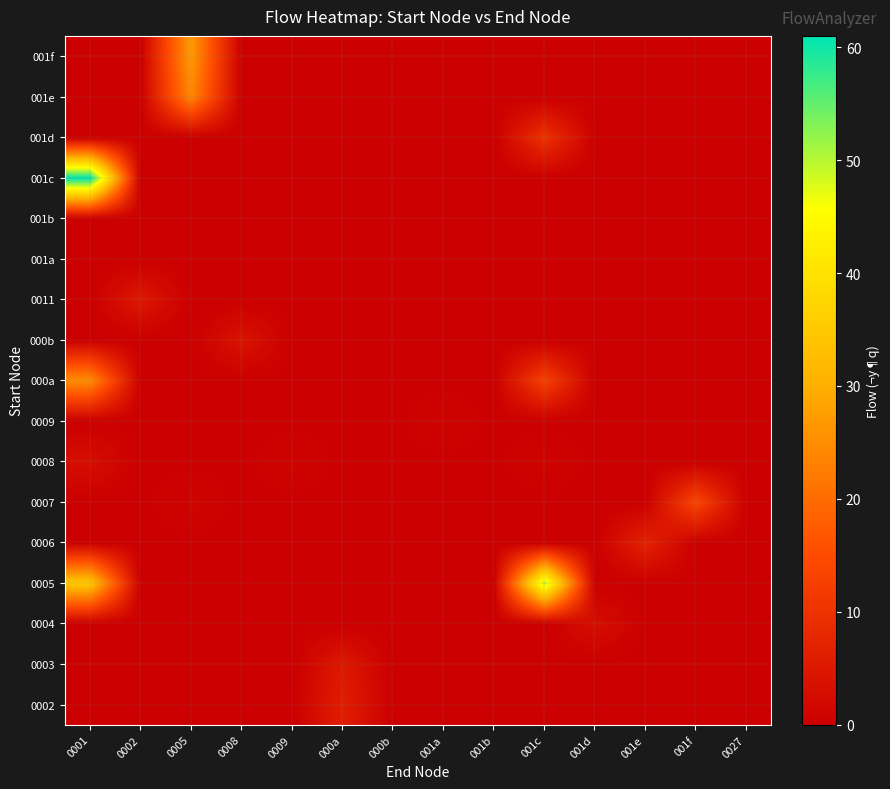

At which category is the sum across all series the highest?

0001